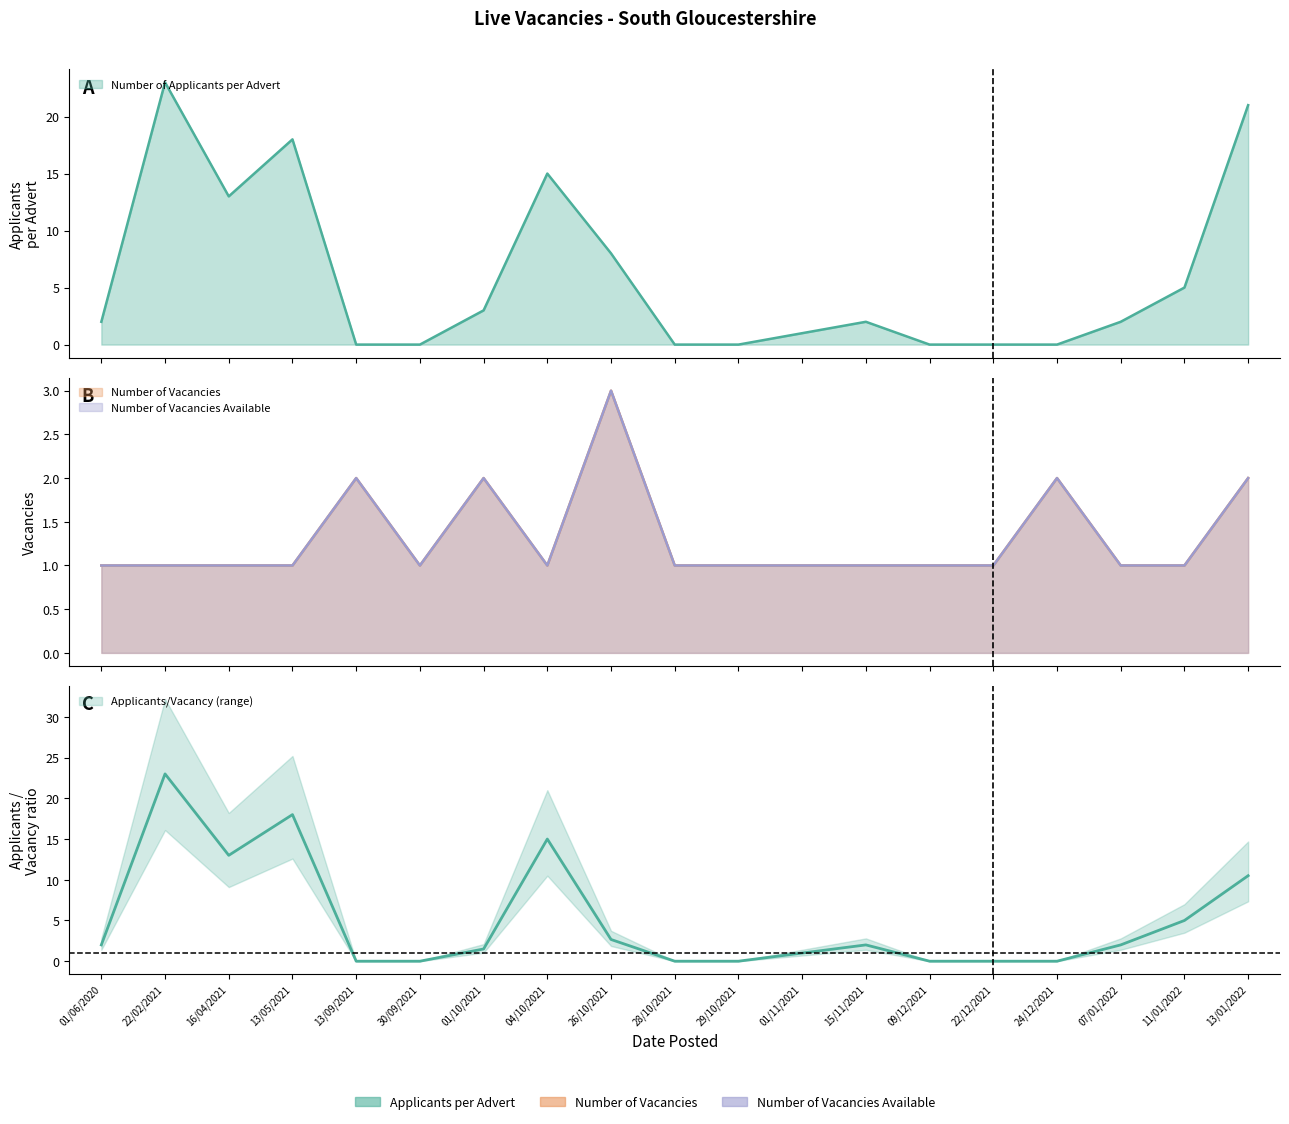

Where do Number of Applicants per Advert and Number of Vacancies Available first cross each other?

13/05/2021 and 13/09/2021